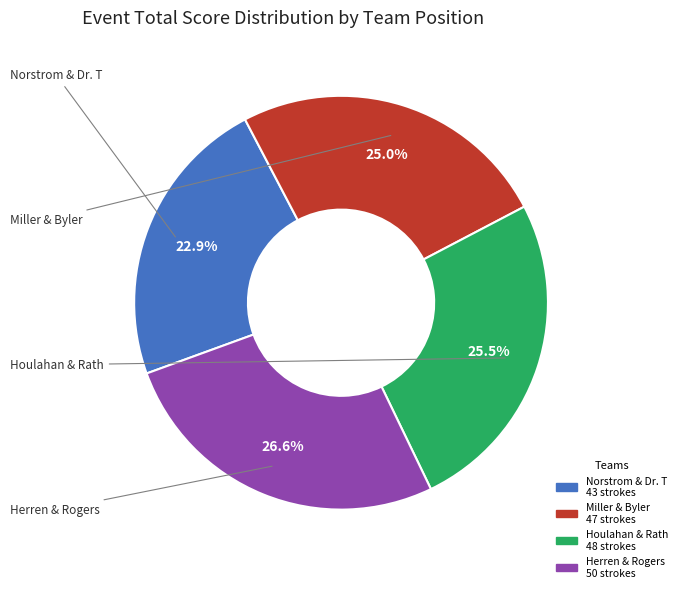

Is there a majority slice in this chart?

No